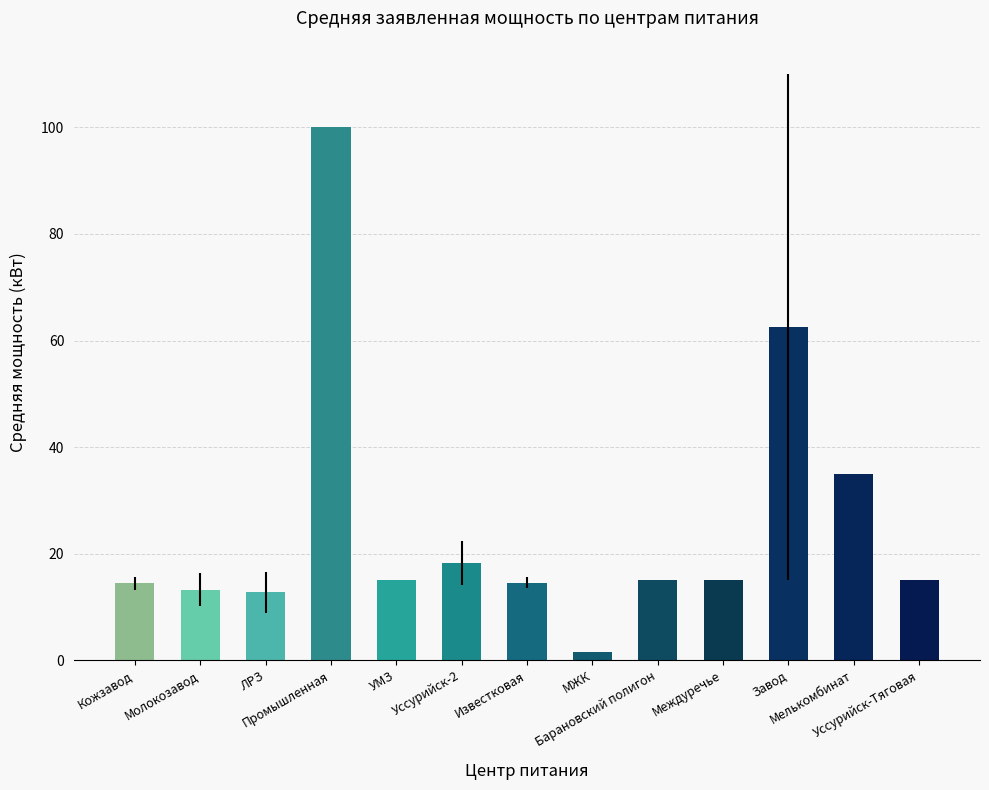

What is the approximate value at Кожзавод?

14.4